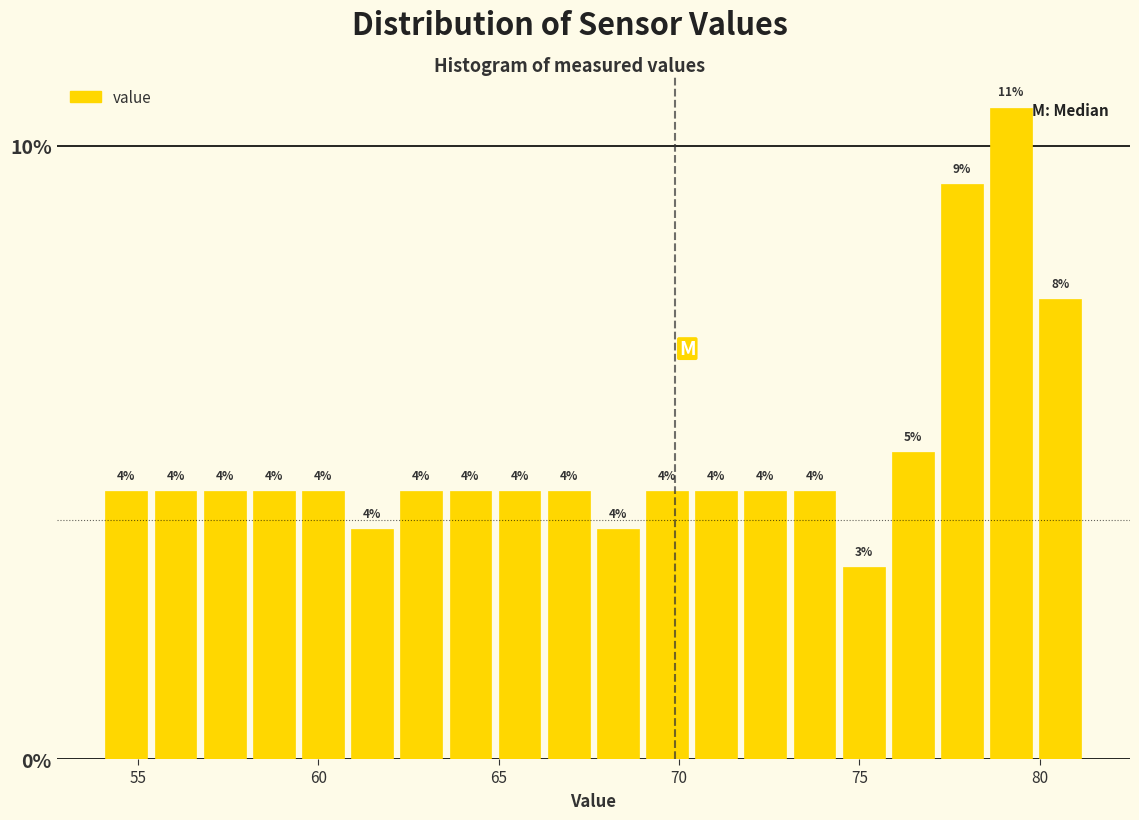

Read against the x-axis, roughly where is the centre of the tallest bar?

79.0